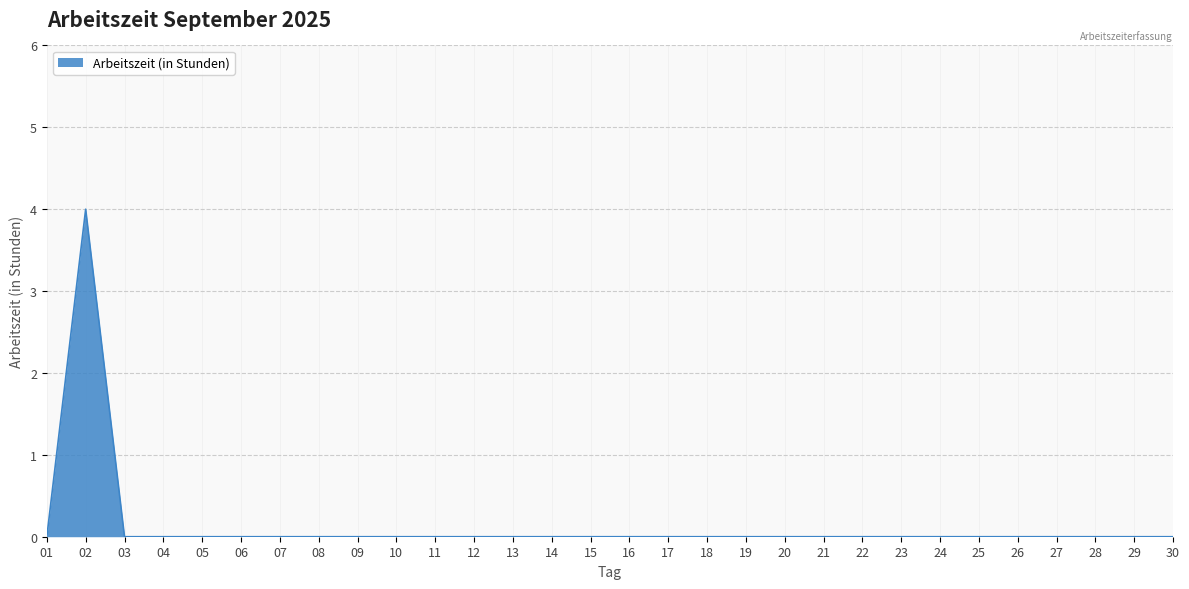

How many lines are shown in the chart?

1